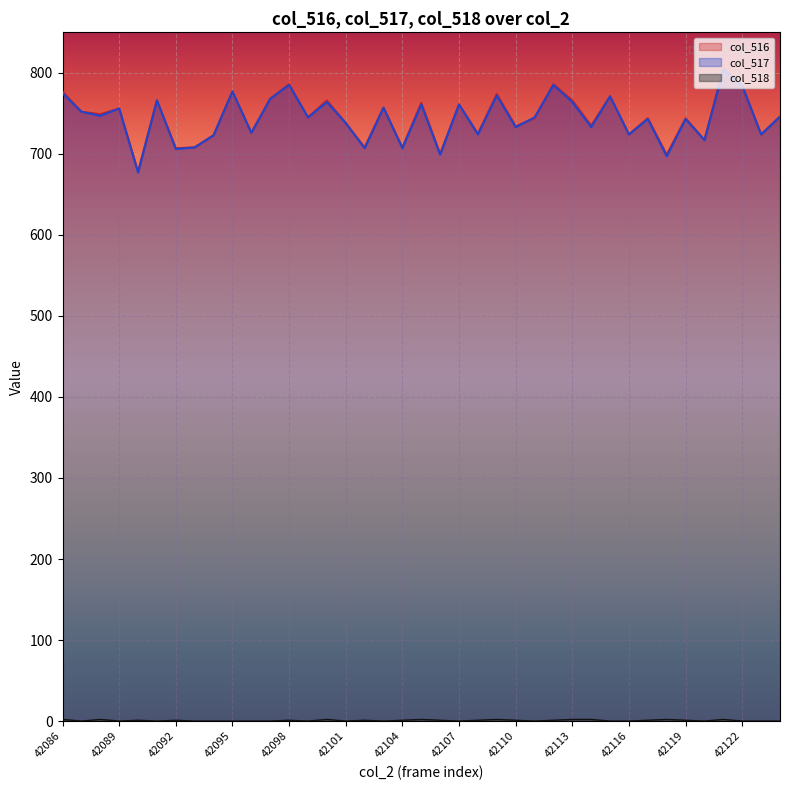

Reading right to left, transcribe all the data shown in this chart.

col_516: 746	724	784	806	717	744	699	744	724	771	735	766	786	744	734	774	725	761	700	763	708	757	708	738	766	745	786	768	726	777	723	708	707	766	678	756	749	752	777
col_517: 746	724	784	804	717	743	697	743	724	771	733	764	785	745	733	772	724	761	699	761	707	757	707	738	764	745	785	768	726	777	723	708	706	766	677	756	747	752	775
col_518: 0	0	0	2	0	1	2	1	0	0	2	2	1	0	1	2	1	0	1	2	1	0	1	0	2	0	1	0	0	0	0	0	1	0	1	0	2	0	2